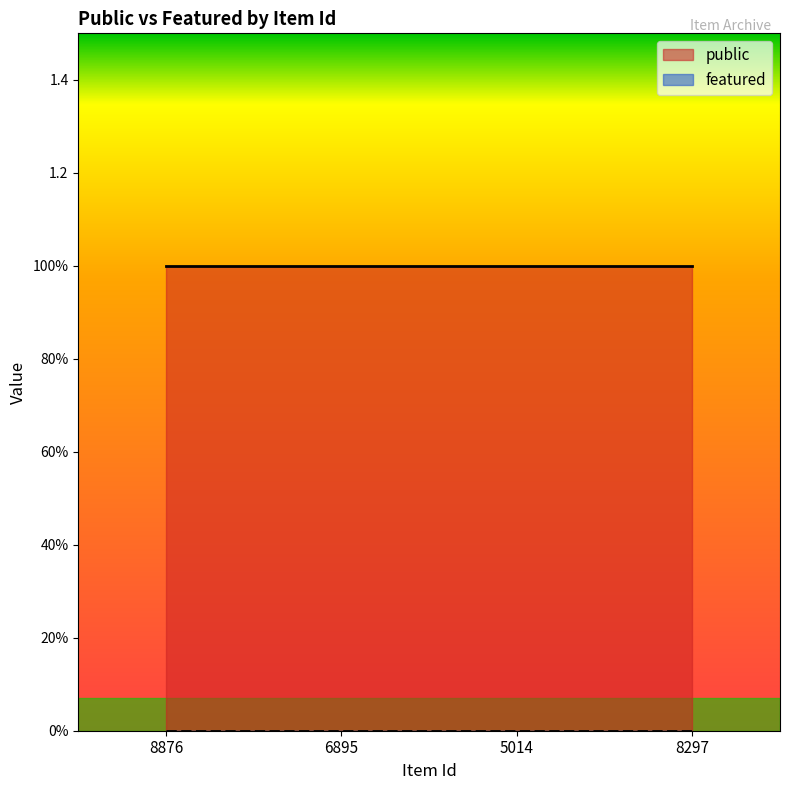

True or false: public has more than 0 points higher than both neighbors.

False